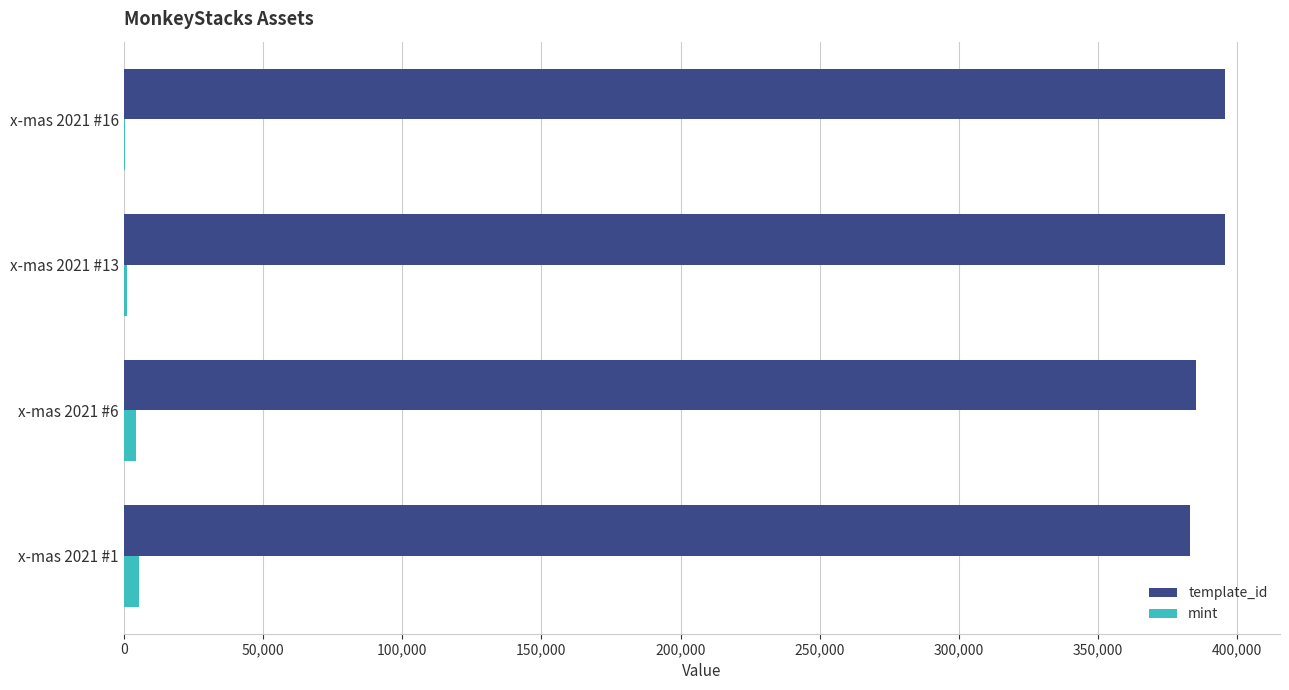

Which series has the largest total across all categories?

template_id